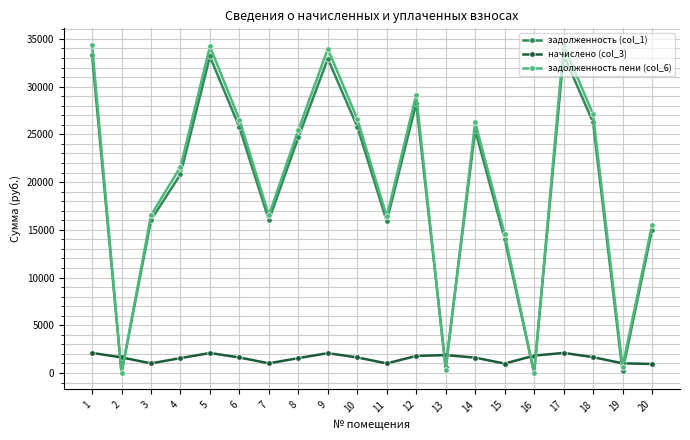

Which series has the widest spread of values?

задолженность пени (col_6)